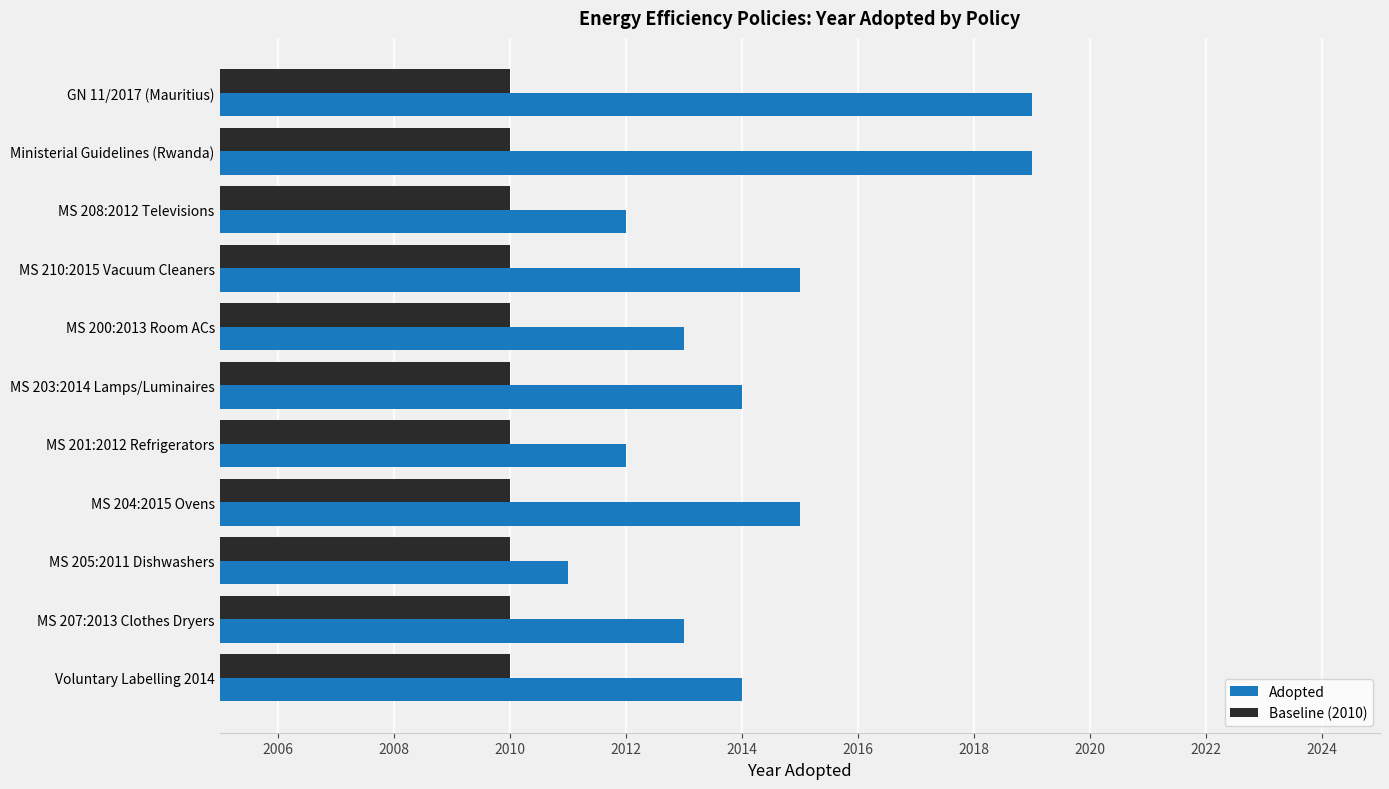

Rank the series by their maximum value, from highest to lowest.

Adopted, Baseline (2010)